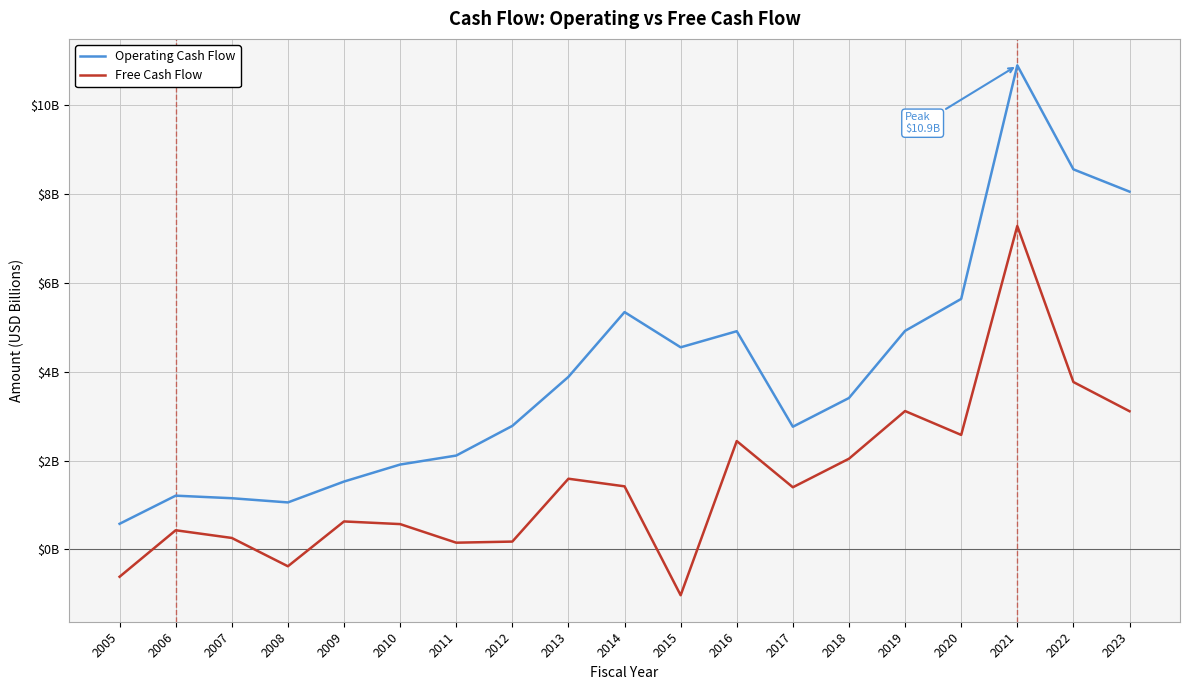

What is the difference between the second highest and second lowest values in the Operating Cash Flow series?

7.5